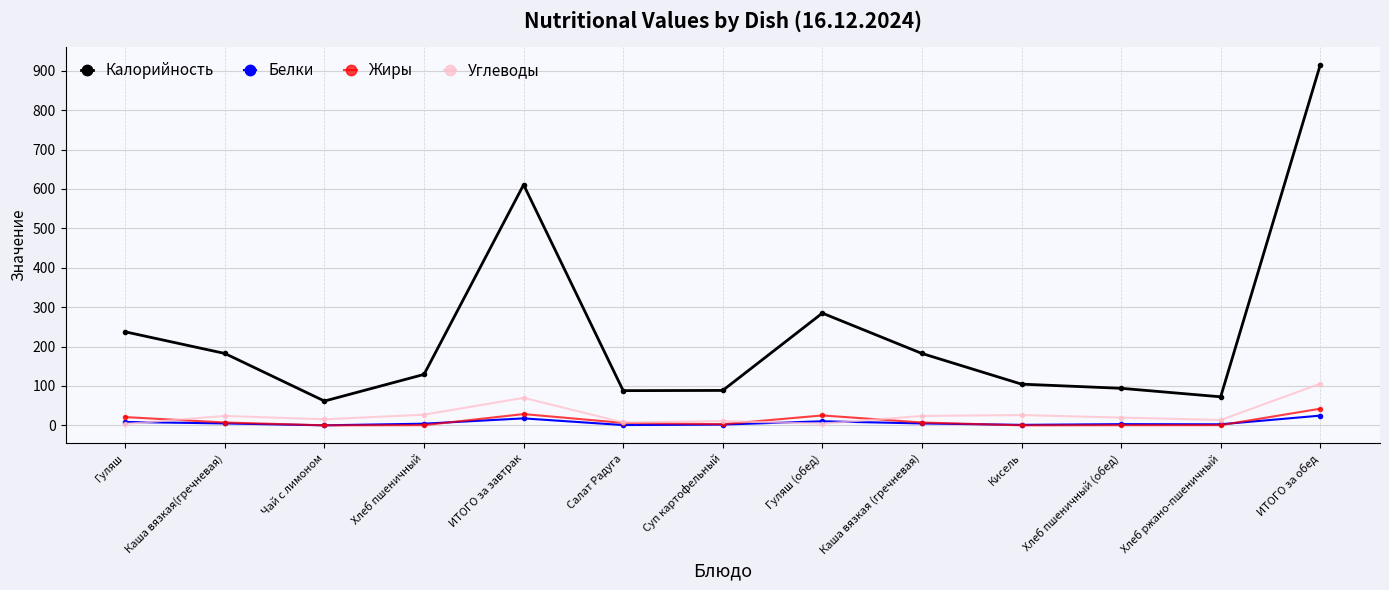

In Белки, how many points are higher than both neighbors (excluding endpoints)?

3